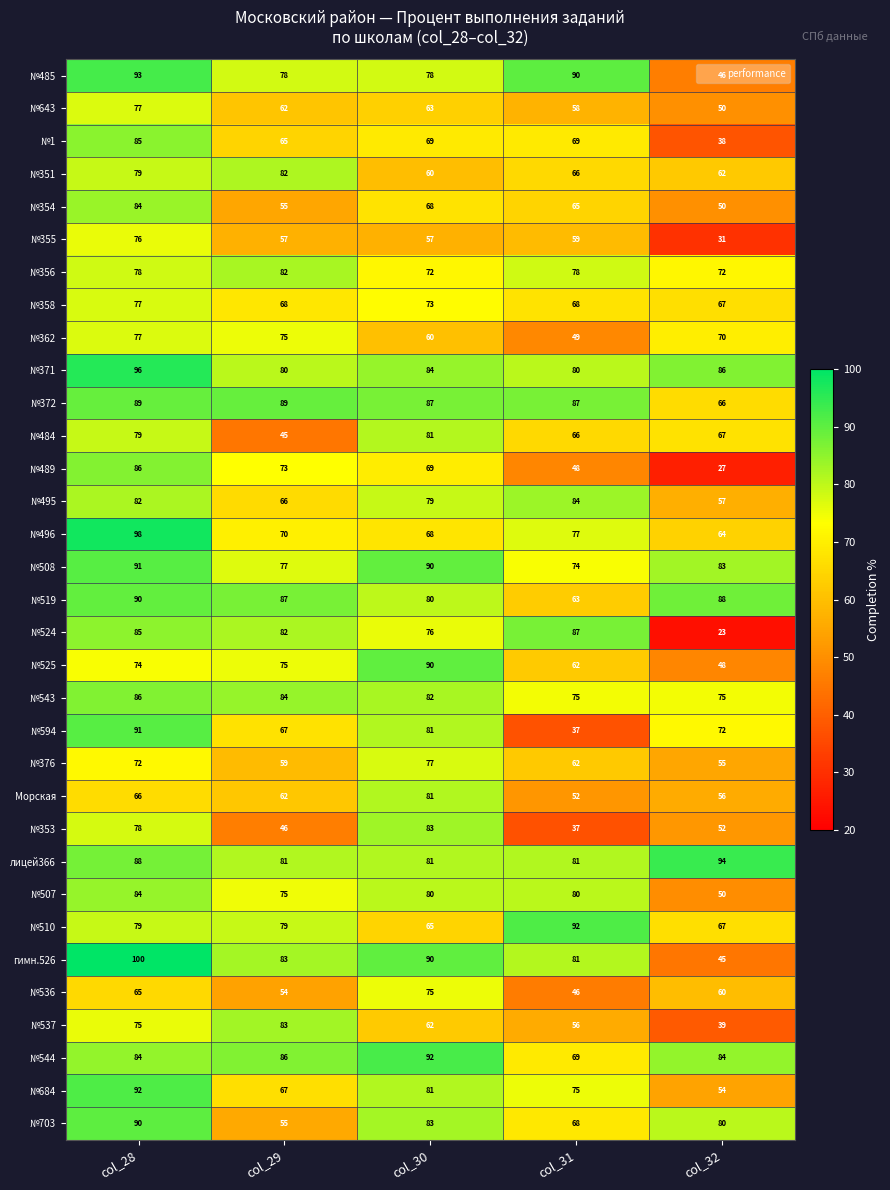

What is the difference between the second highest and second lowest values in the №525 series?

13